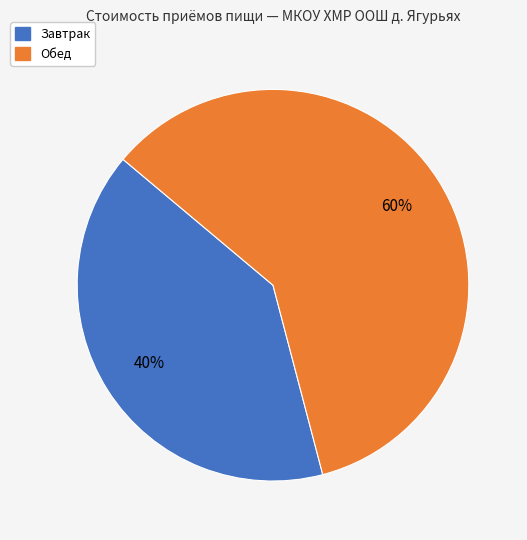

To the nearest percent, what is the combined percentage of Завтрак and Обед?

100%